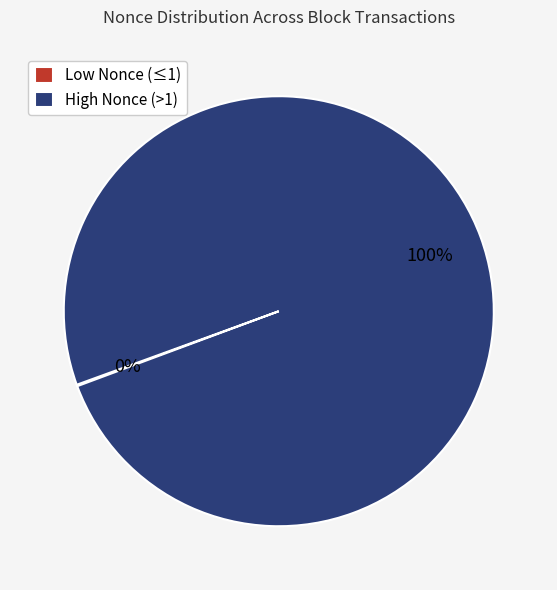

Which category has the biggest portion of the pie?

High Nonce (>1)